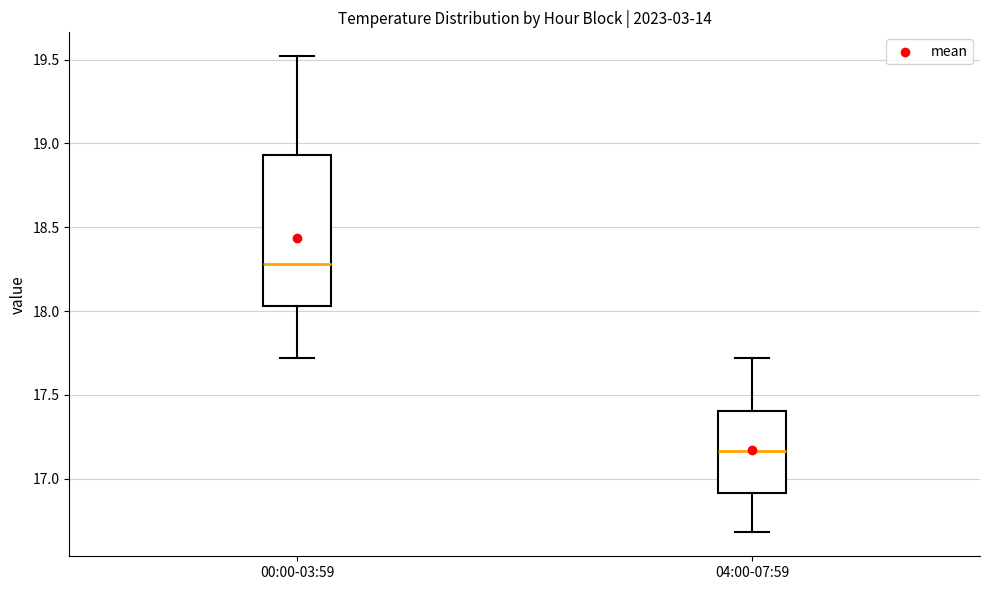

Which box is the tallest, from its lower edge to its upper edge?

00:00-03:59